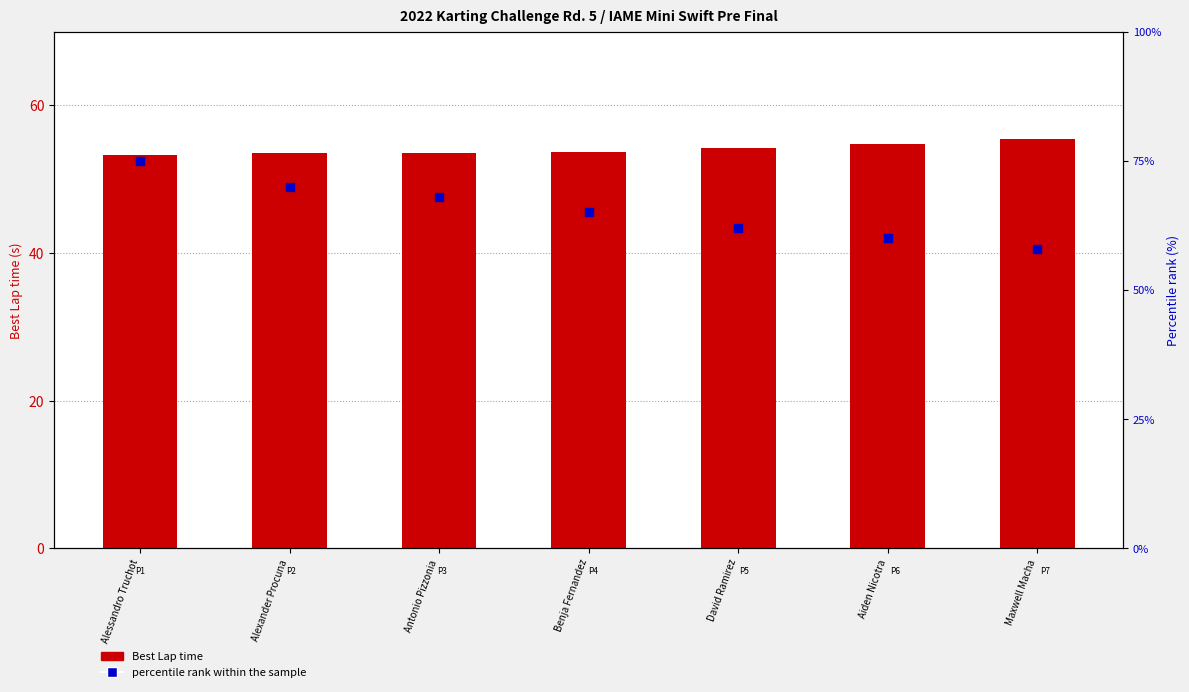

At which category is the sum across all series the highest?

Alessandro Truchot